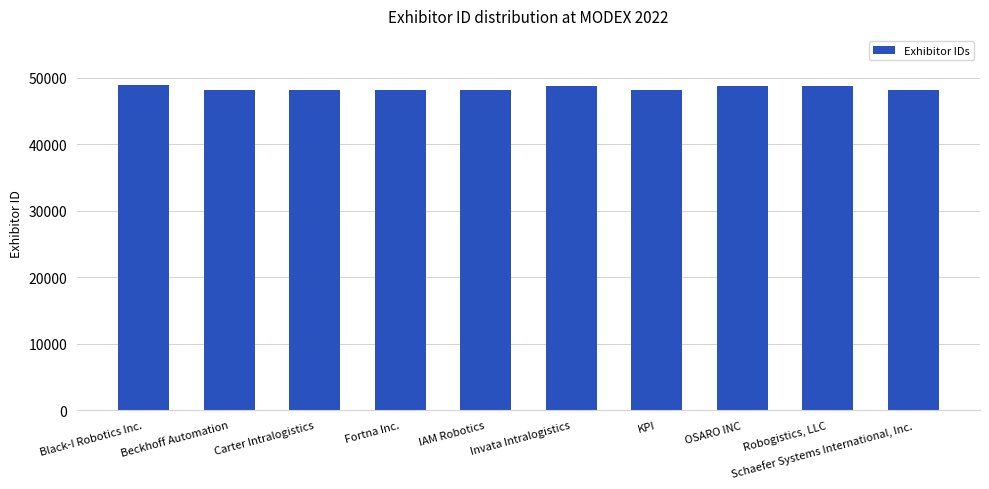

At which label does the data first exceed 48243?

Black-I Robotics Inc.